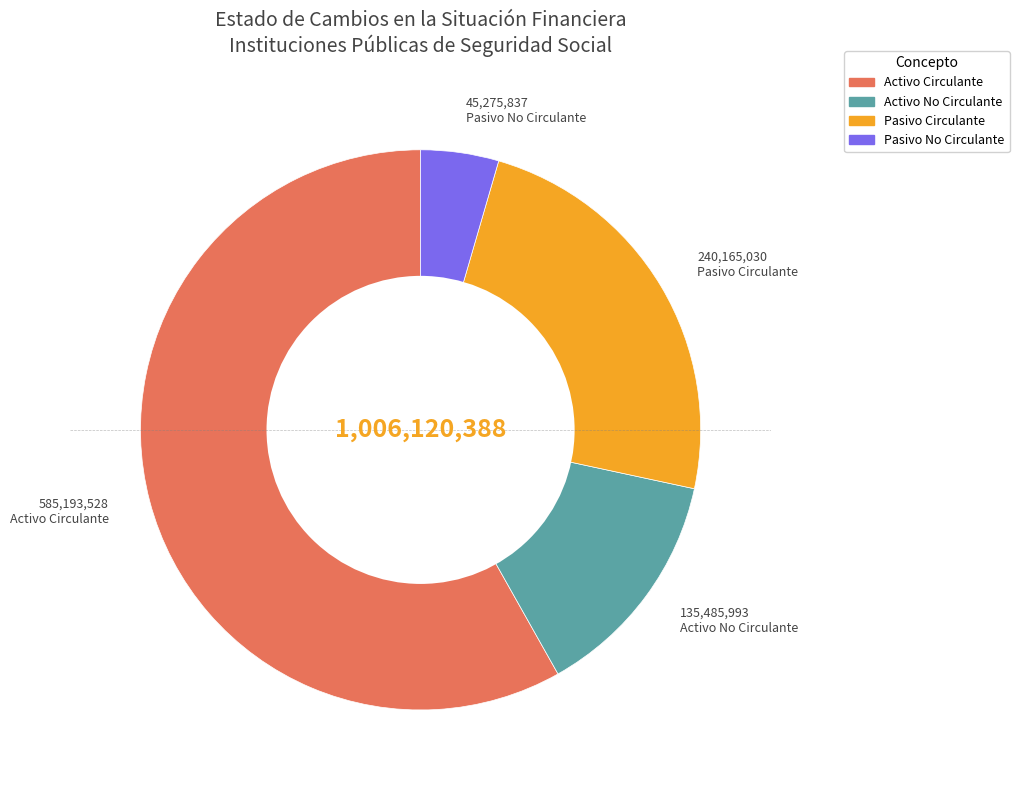

Which has a higher value, Activo No Circulante or Activo Circulante?

Activo Circulante